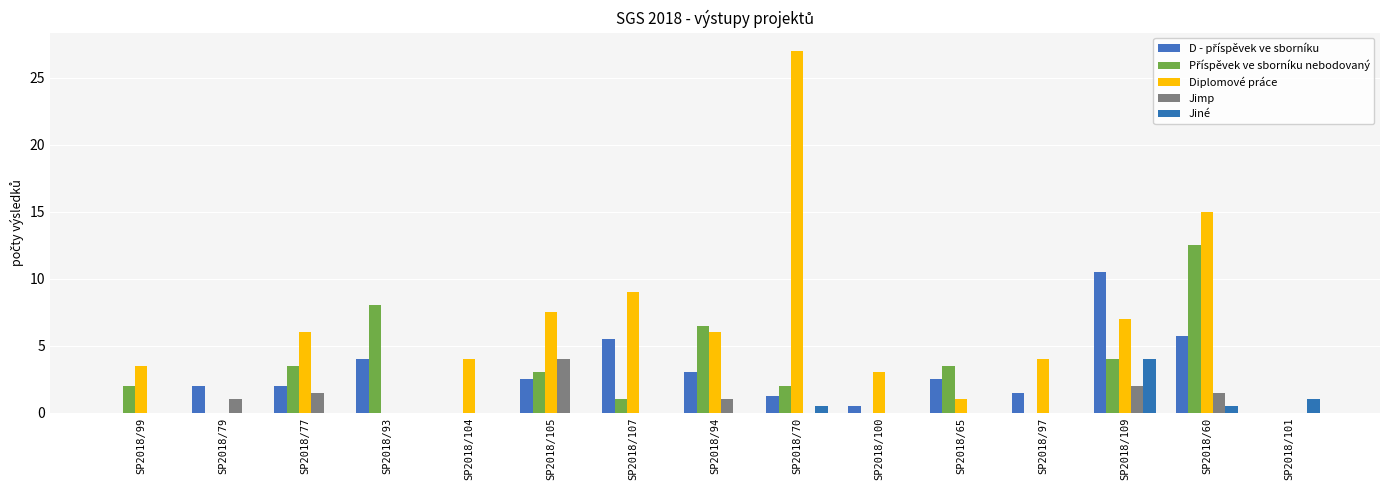

Does the chart contain stacked bars?

No